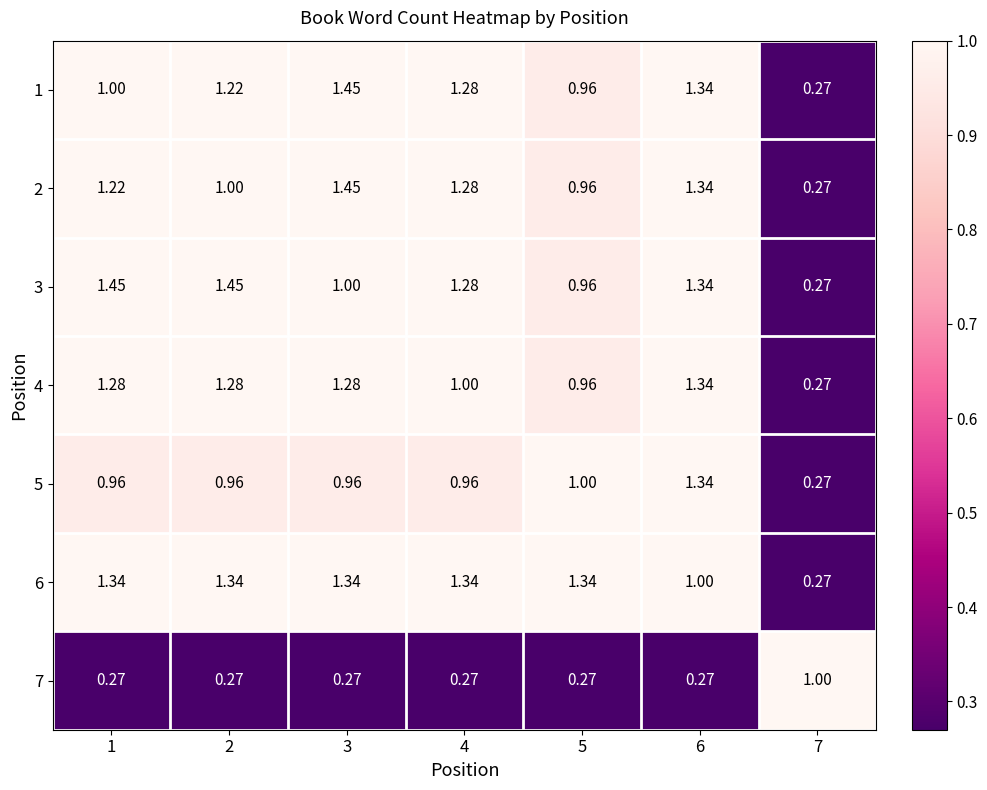

Is the value of 2 at 3 greater than the value of 6 at 2?

Yes